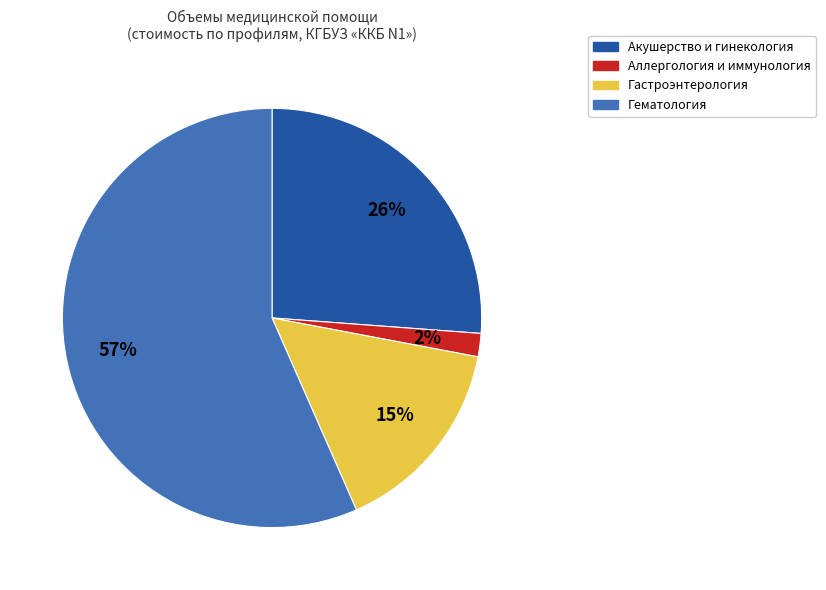

Is there any slice that represents more than half of the pie?

Yes